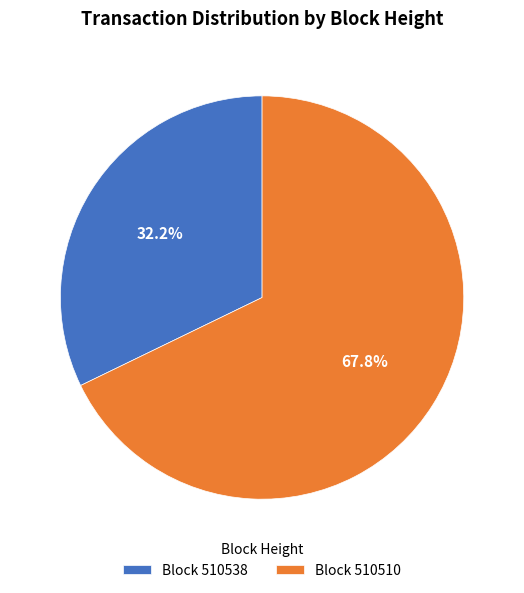

What is the ratio of the value at Block 510510 to the value at Block 510538?

2.1